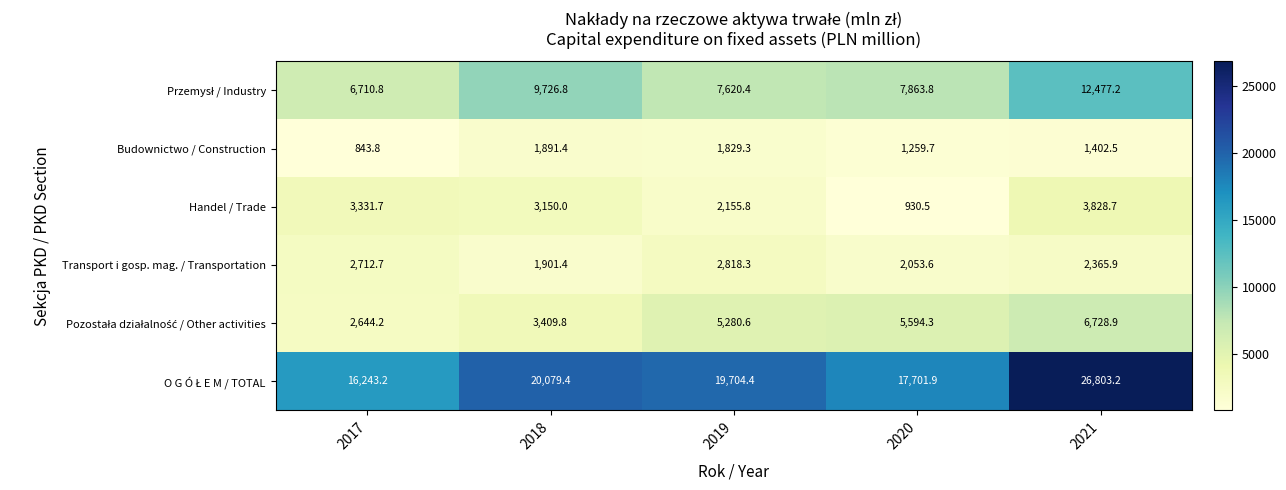

What is the difference between the Transport i gosp. mag. / Transportation values at 2020 and 2019?

764.7